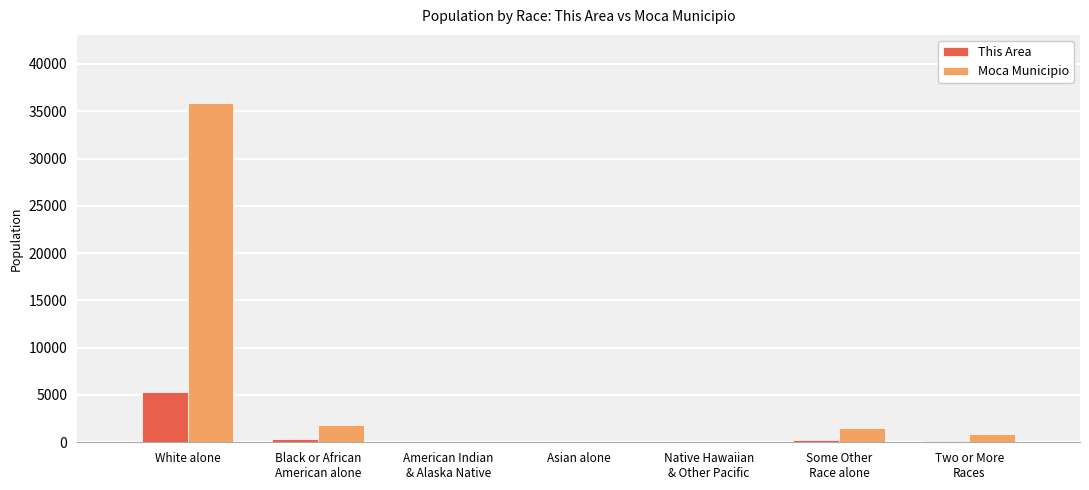

The value of This Area at Some Other
Race alone is 266. True or false?

True